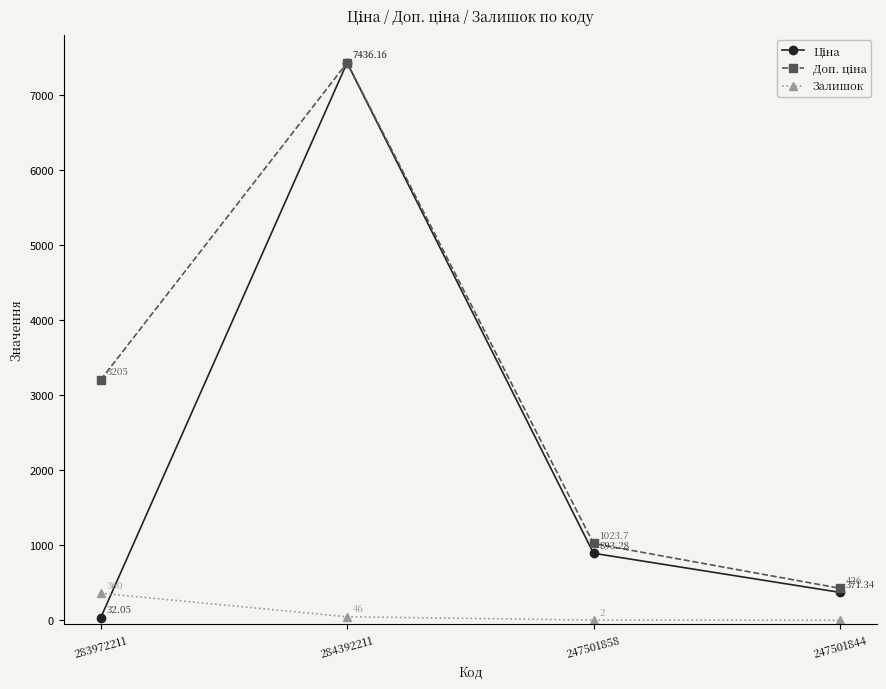

At which category is the sum across all series the highest?

284392211